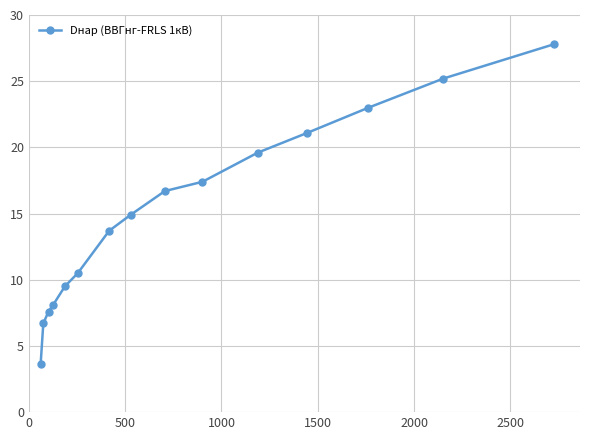

True or false: the data has more than 0 interior local peaks.

False